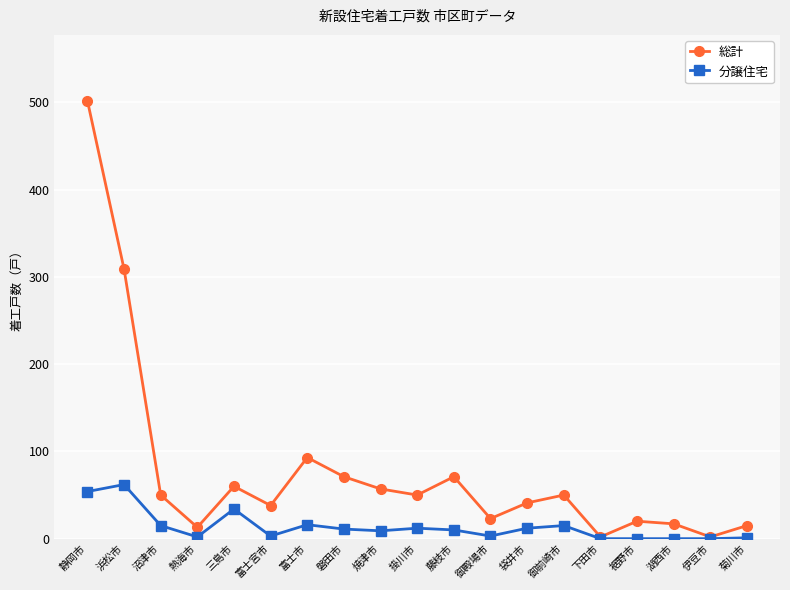

What is the maximum value for 分譲住宅?

62